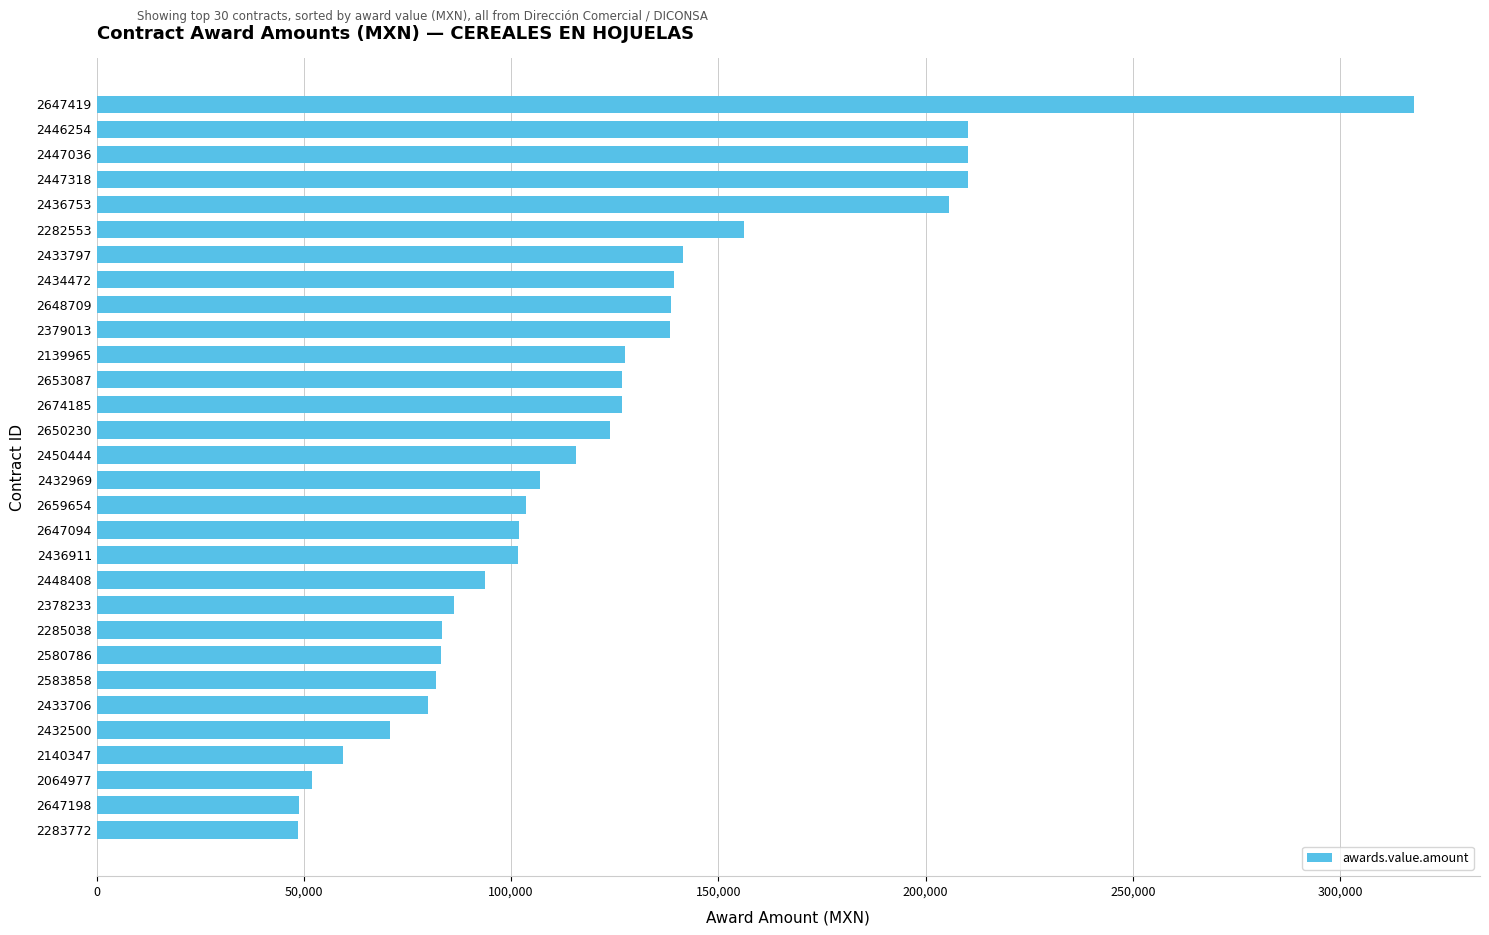

How many categories are shown in the chart?

30